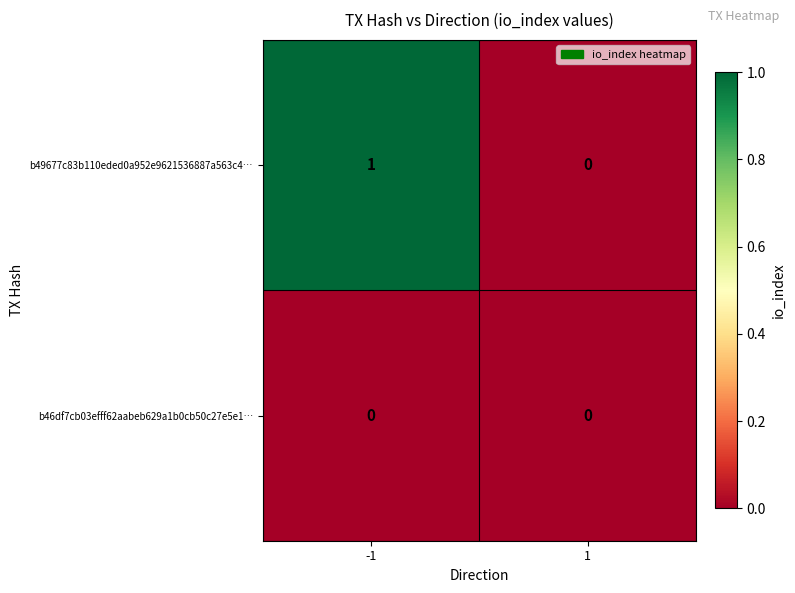

Rank the categories by b49677c83b110eded0a952e9621536887a563c4… value from highest to lowest.

-1, 1